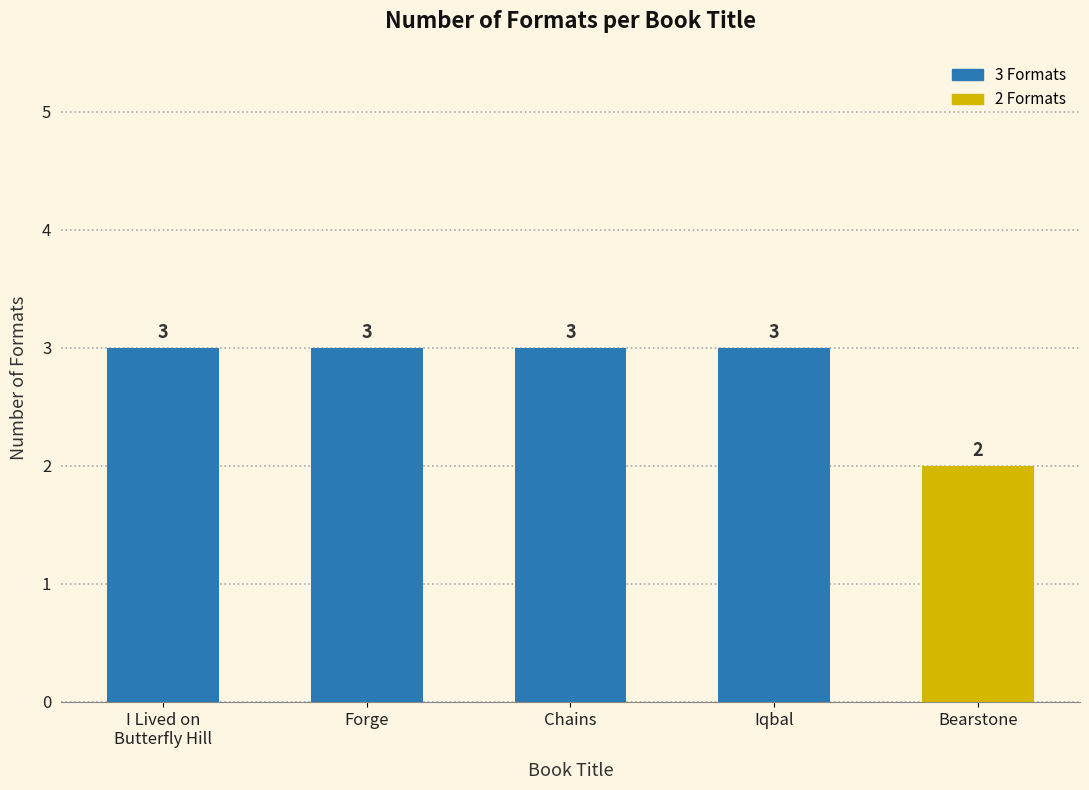

What is the sum of the values at I Lived on
Butterfly Hill and Iqbal?

6